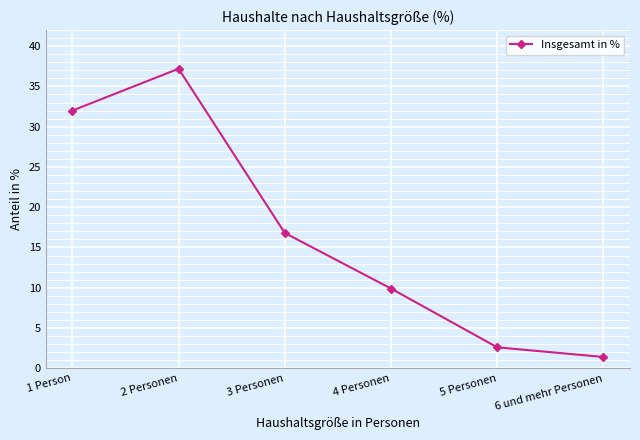

Rank the categories by value from highest to lowest.

2 Personen, 1 Person, 3 Personen, 4 Personen, 5 Personen, 6 und mehr Personen